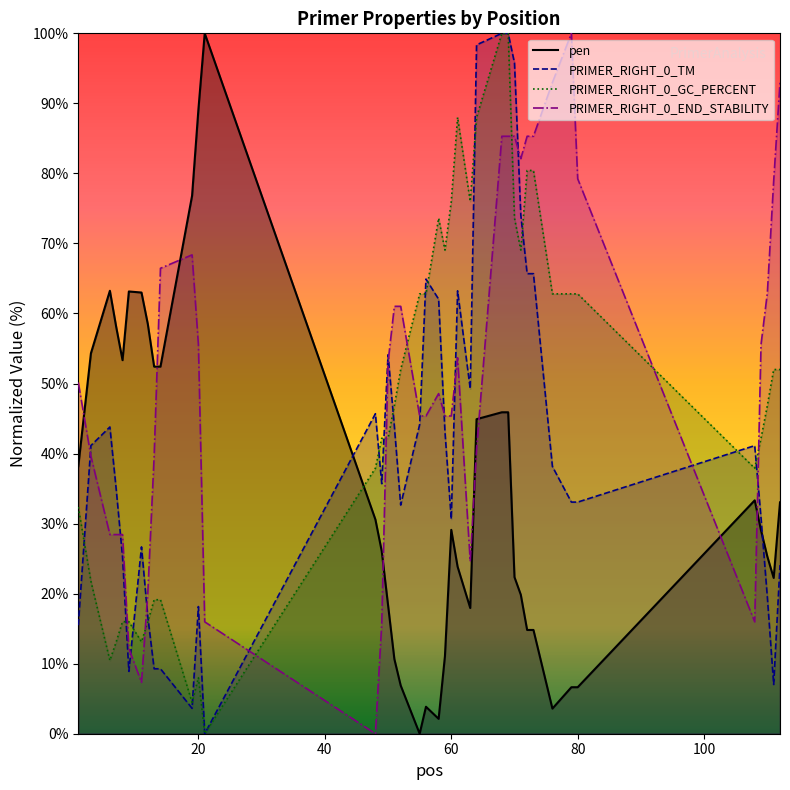

What is the difference between the maximum and minimum values in the PRIMER_RIGHT_0_END_STABILITY series?

100.0